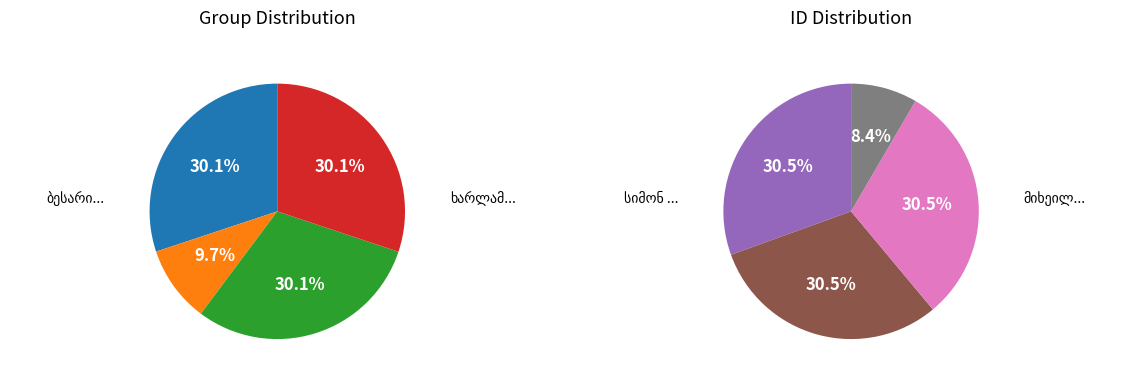

Approximately how many times larger is the value at ნიკო ტარიელის ძე გაბუნია compared to მიხეილ ბეჟანის ძე გვაზავა?

0.3